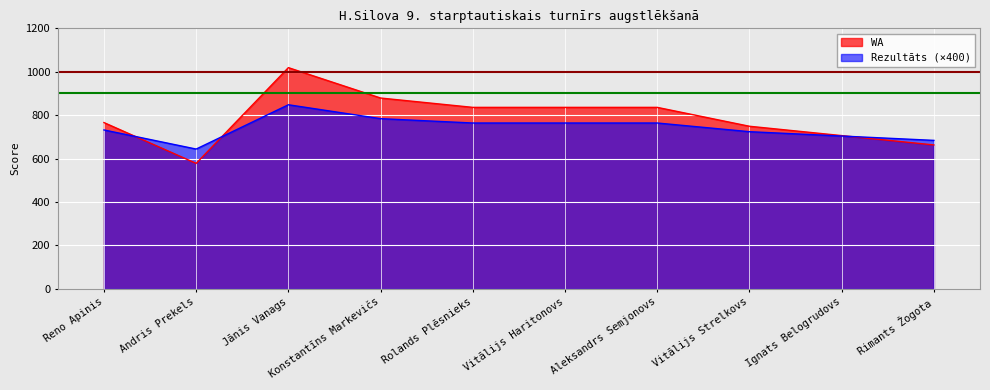

Reading left to right, transcribe all the data shown in this chart.

Rezultāts: 732	644	848	784	764	764	764	724	704	684
WA: 766	578	1019	879	836	836	836	749	706	663